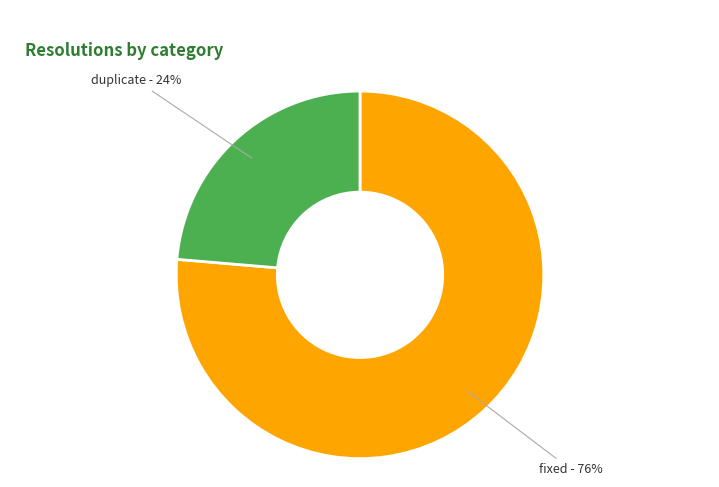

To the nearest percent, what is the average slice percentage?

50%